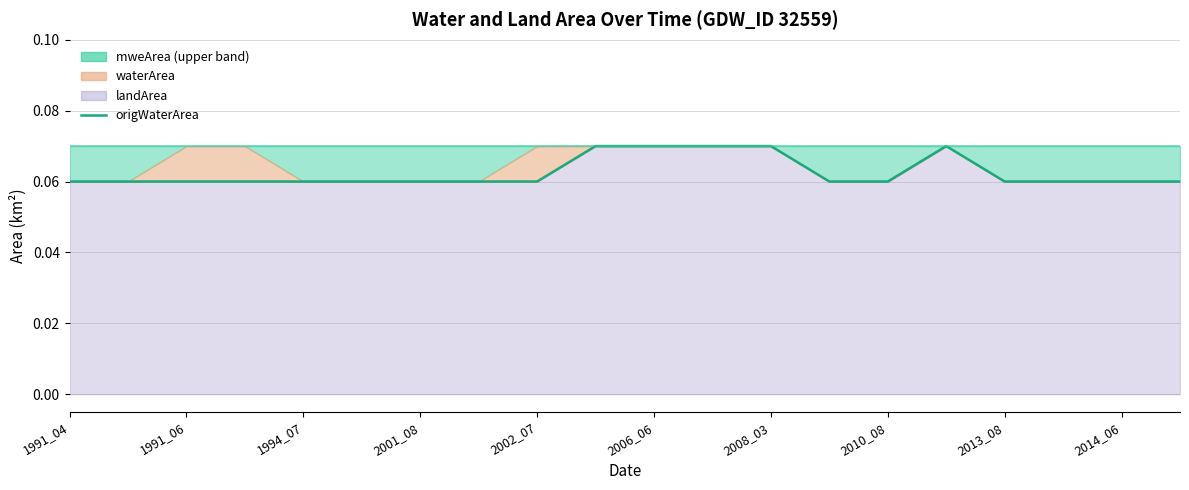

Rank the series at 2001_08 from lowest to highest value.

origWaterArea, mweArea upper